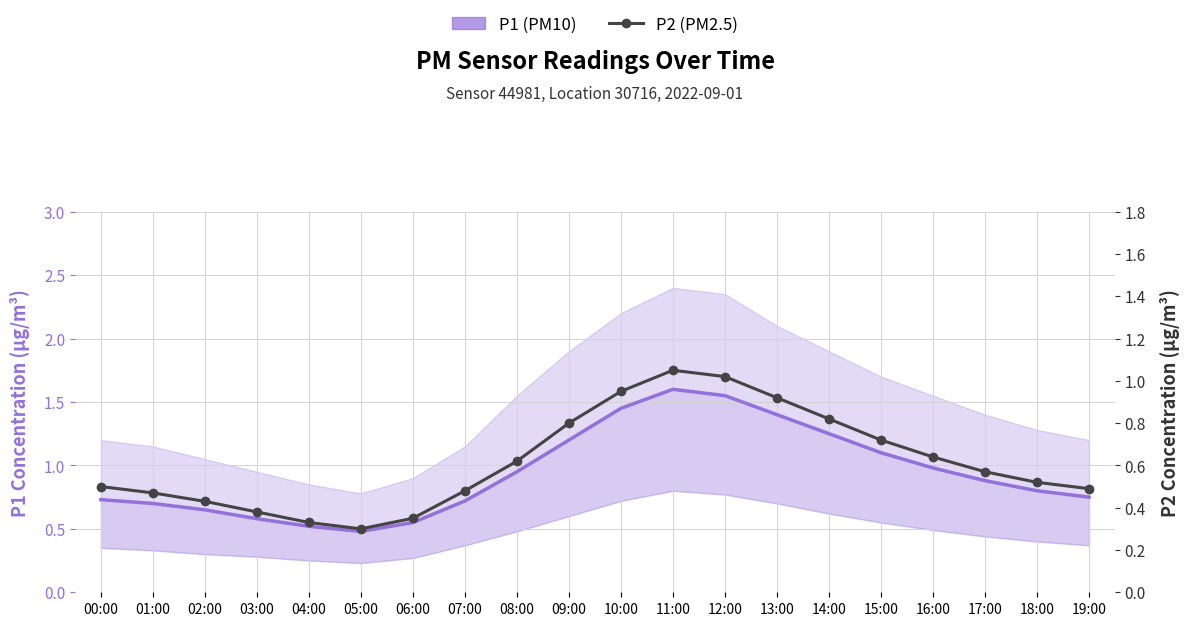

True or false: P1 (PM10) and P2 (PM2.5) cross at least once.

False